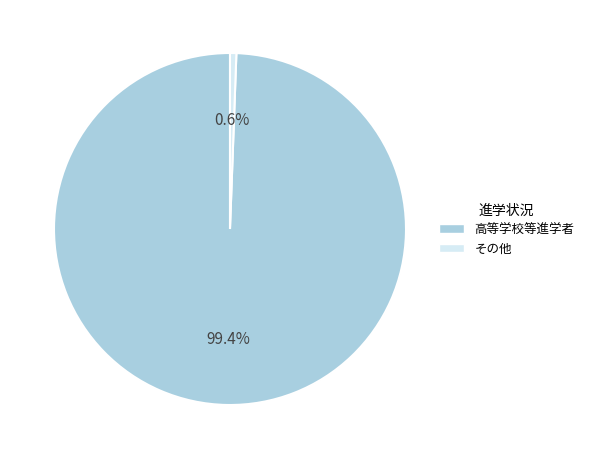

Which slice represents more than half of the pie?

高等学校等進学者